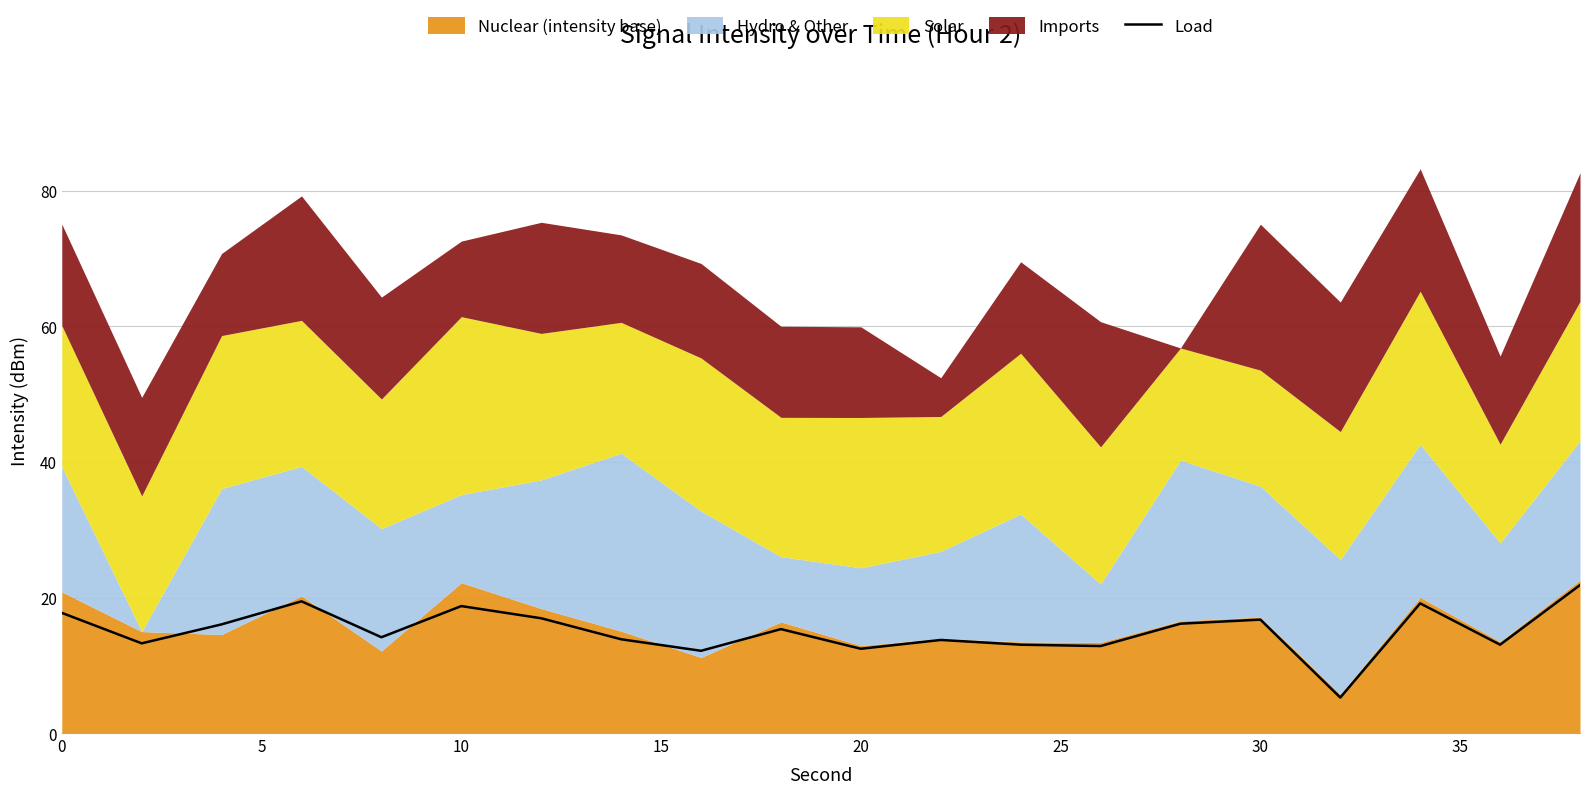

How many values are below 15?

10